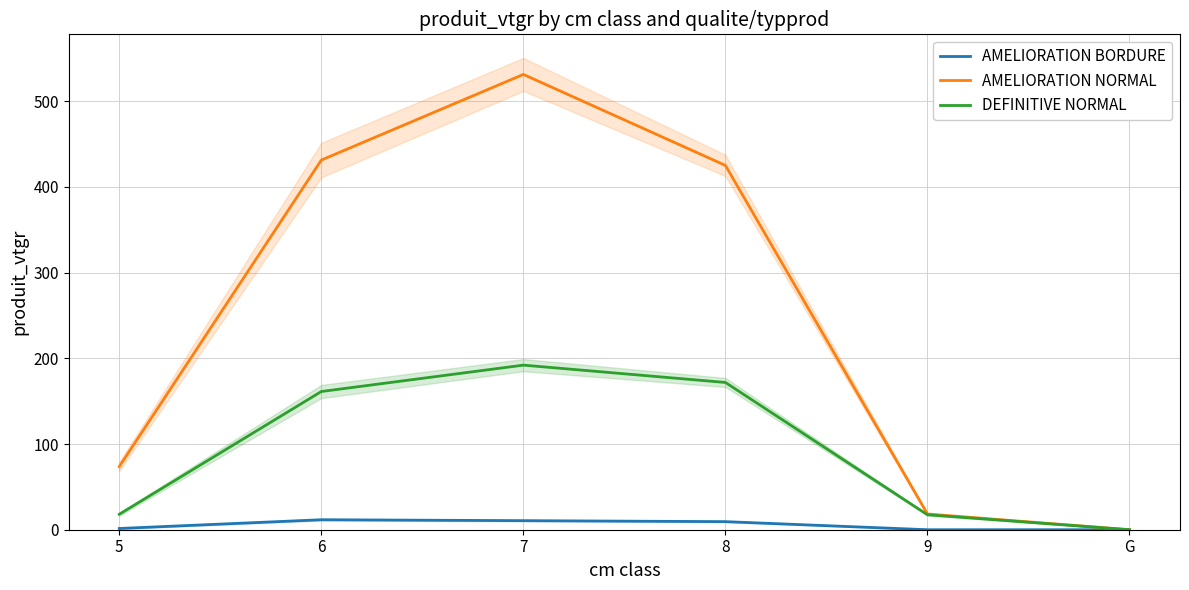

Where is AMELIORATION BORDURE nearest to the value 5?

5